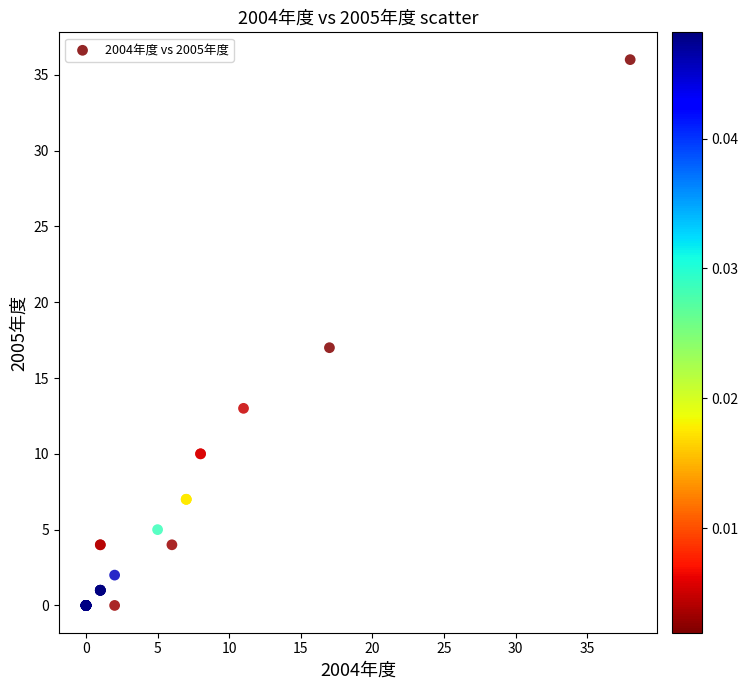

What Y value in the scatter plot is closest to 18?

17